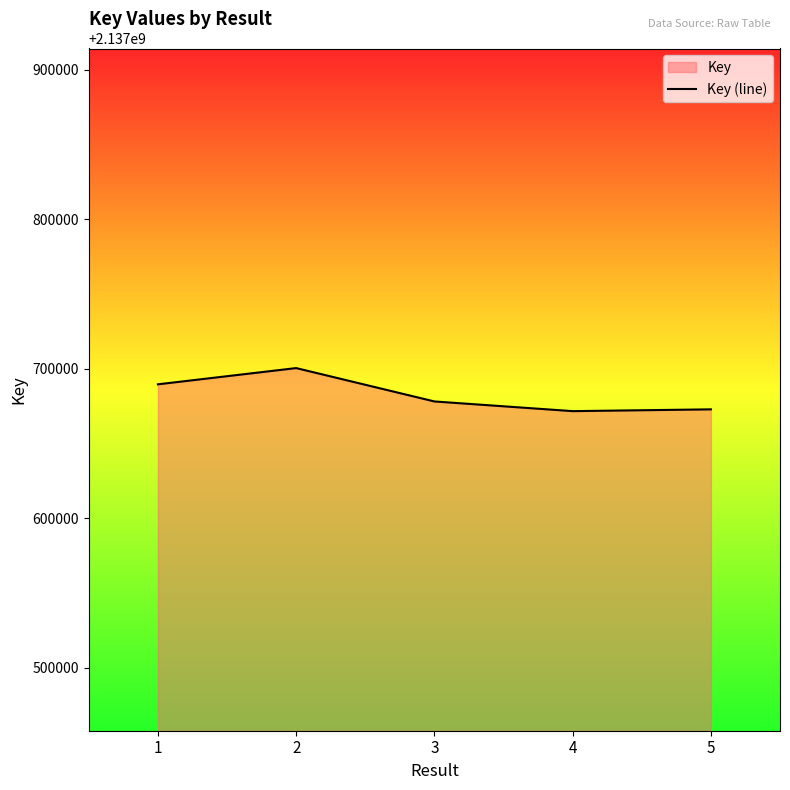

What is the change in value from 3 to 4?

-6480